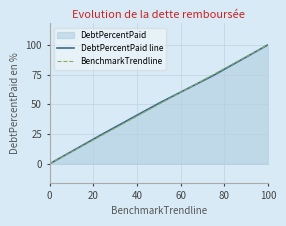

What is the highest value of the BenchmarkTrendline series?

100.0